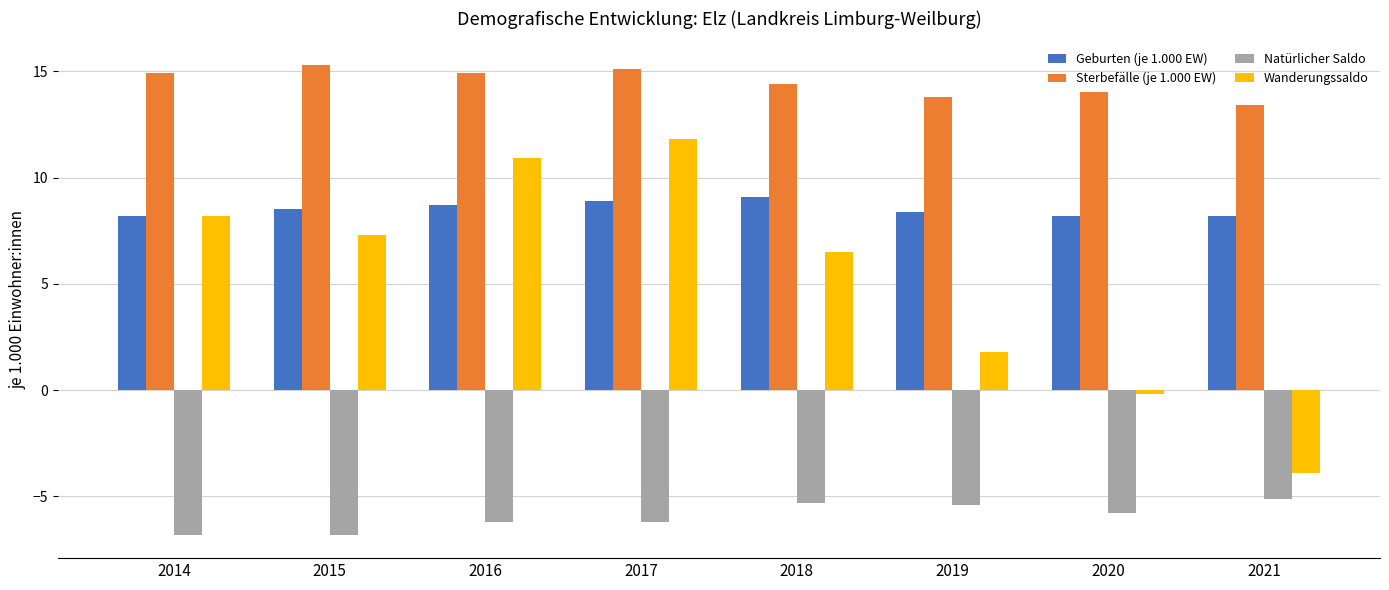

Which series has the widest spread of values?

Wanderungssaldo